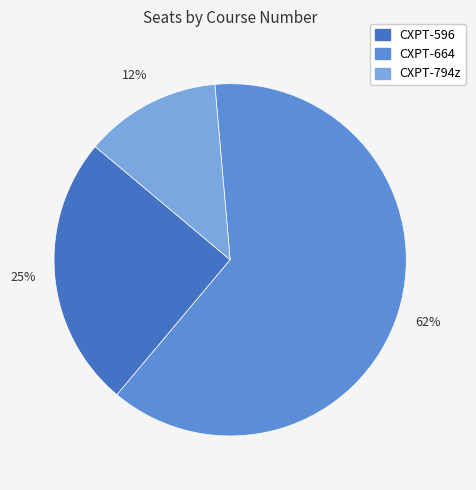

The CXPT-596 slice represents 39% of the pie. True or false?

False